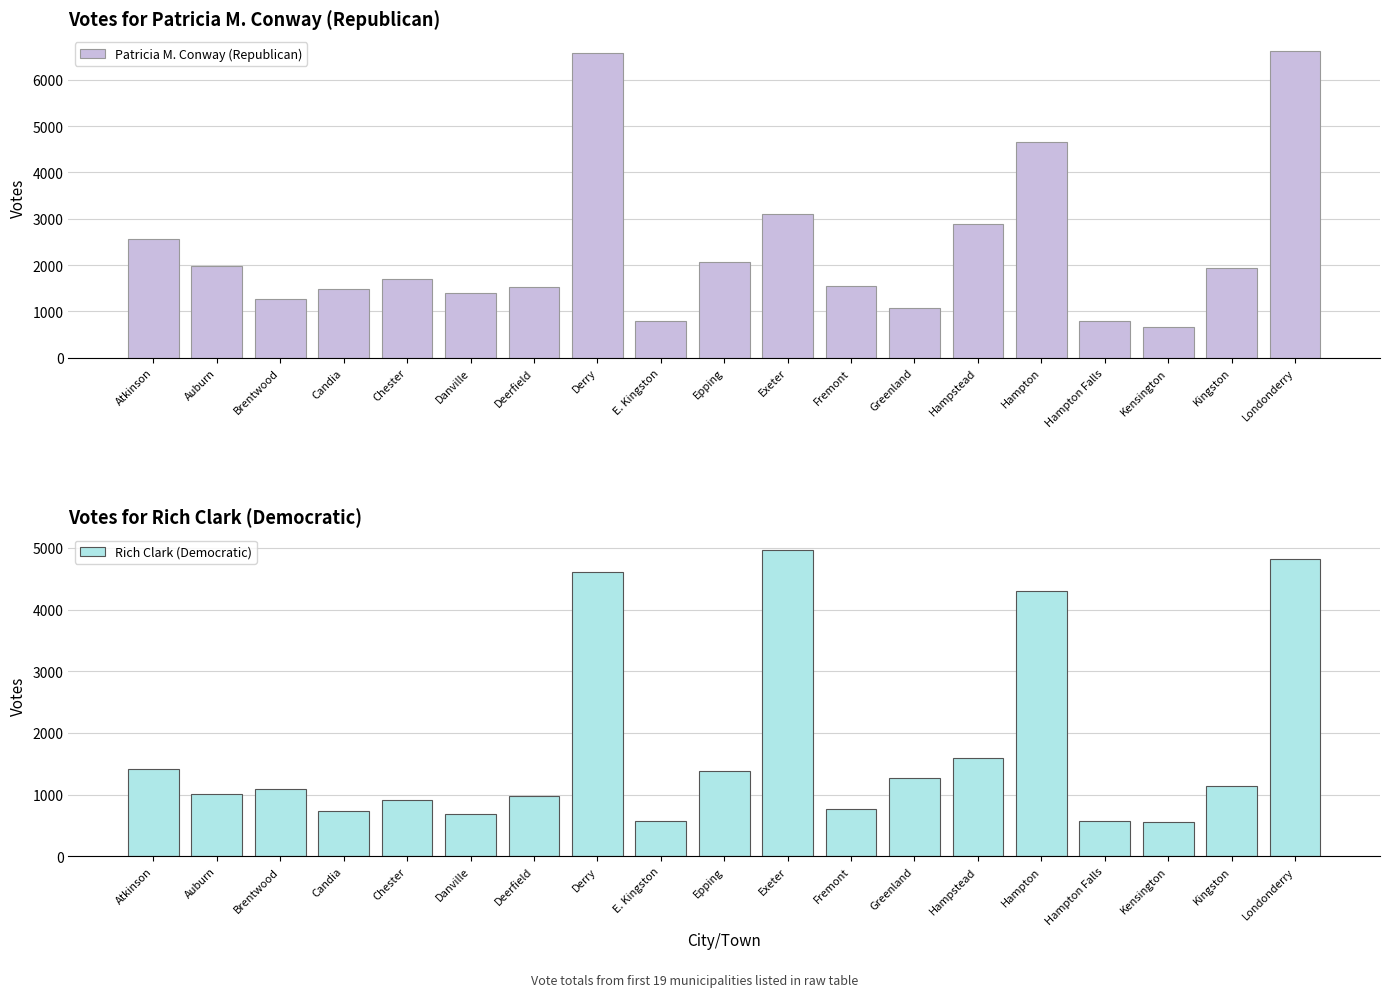

Which has a higher value, E. Kingston or Candia?

Candia